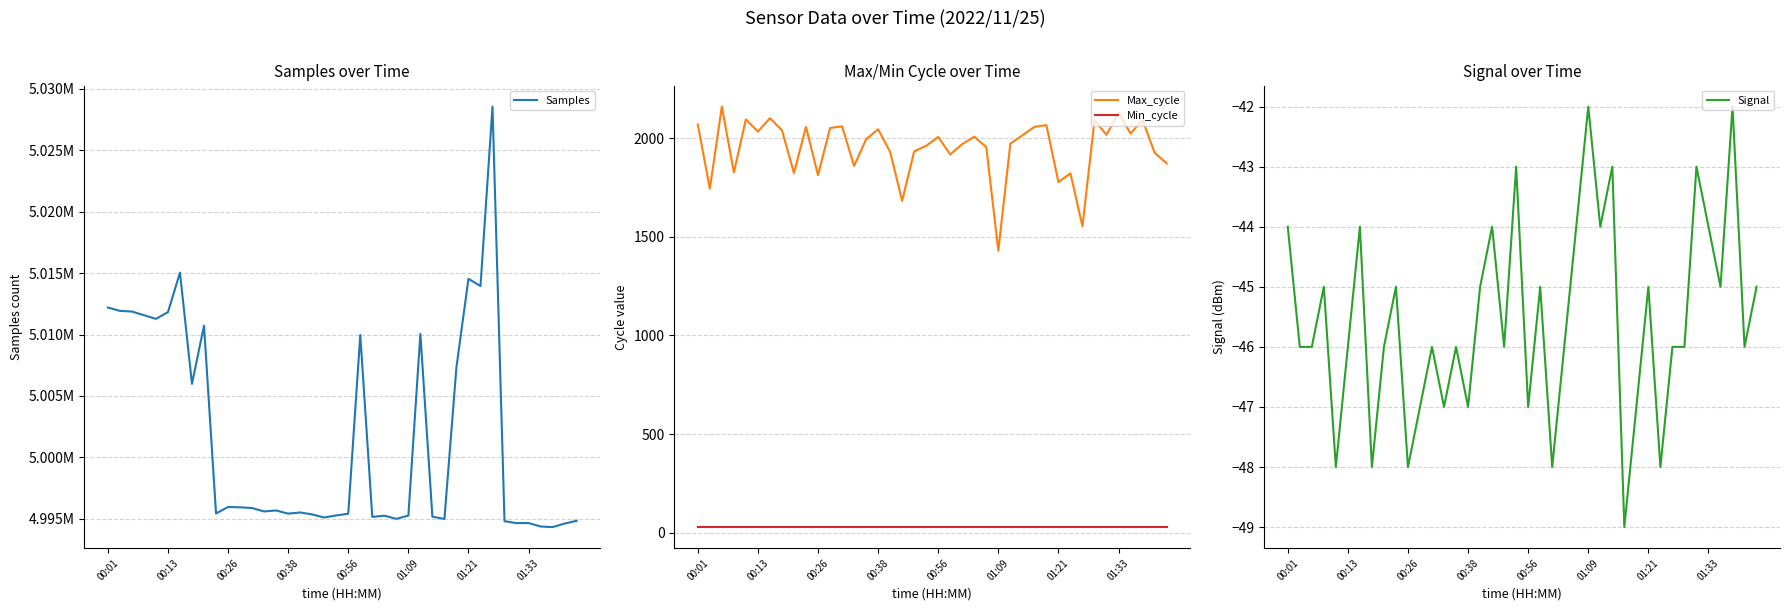

How many data points in Max_cycle are above 2007?

19